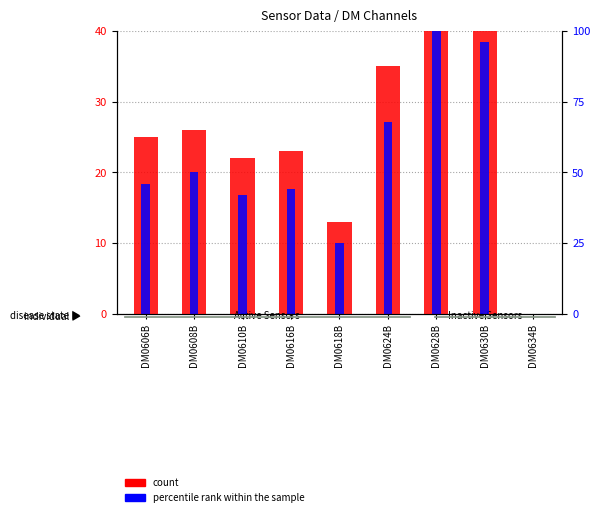

How many groups of bars are there?

9